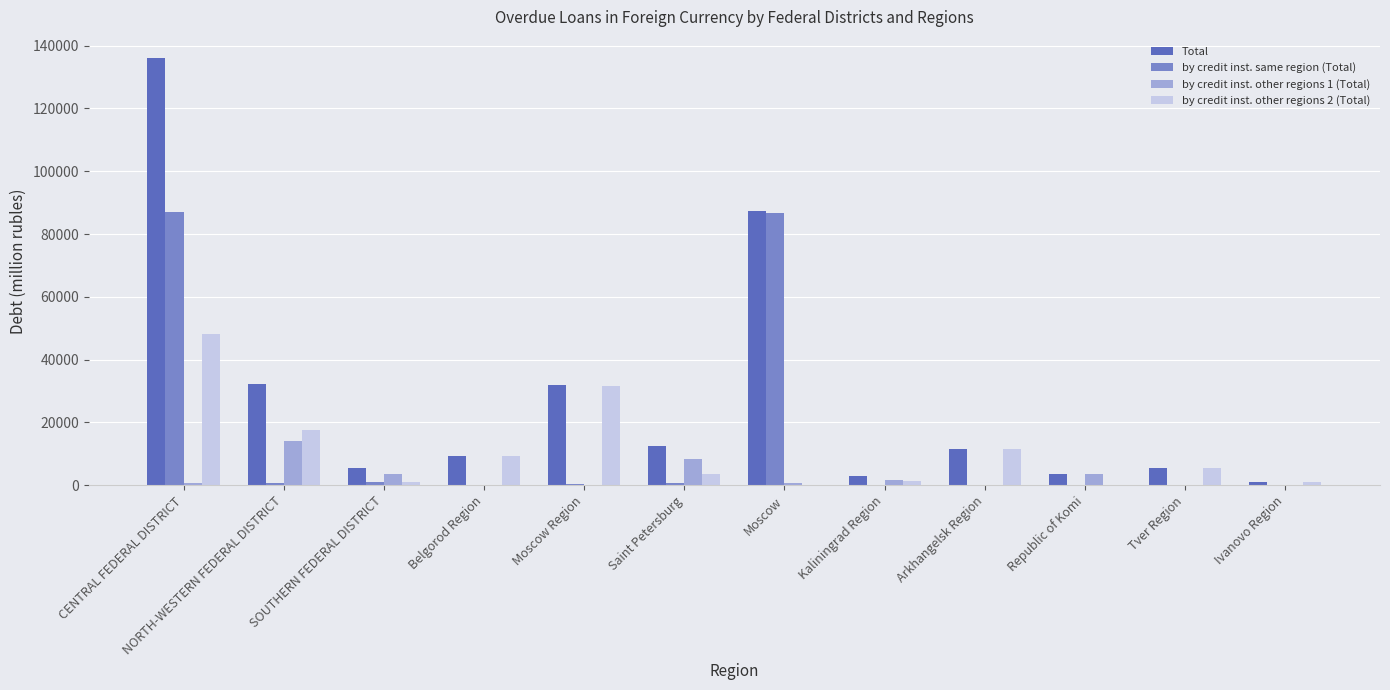

Is it true that Total equals 85347 at CENTRAL FEDERAL DISTRICT?

False